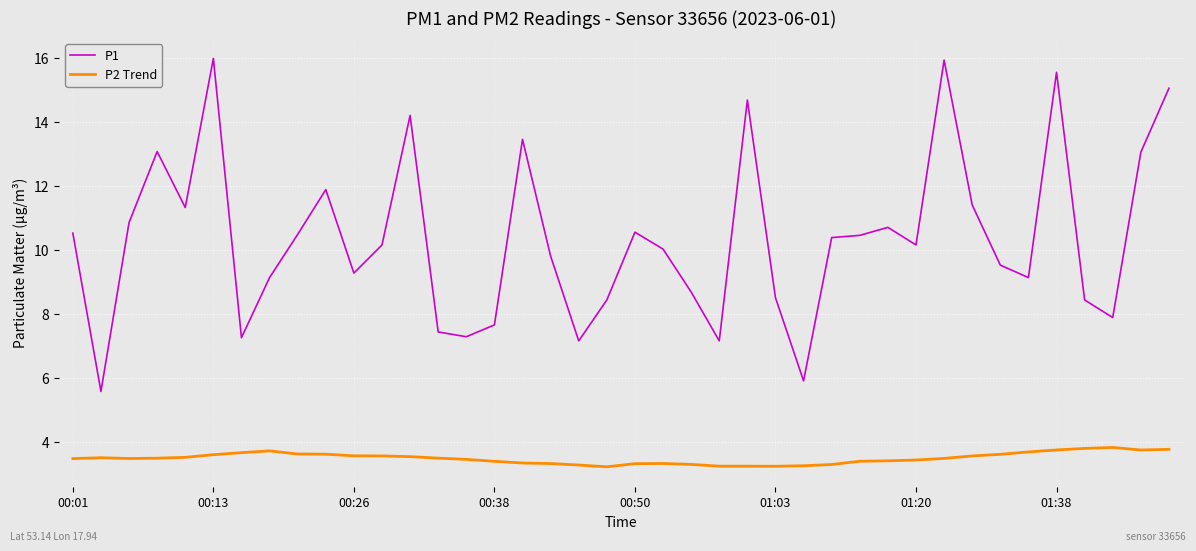

Rank the series by their average value, from highest to lowest.

P1, P2 Trend